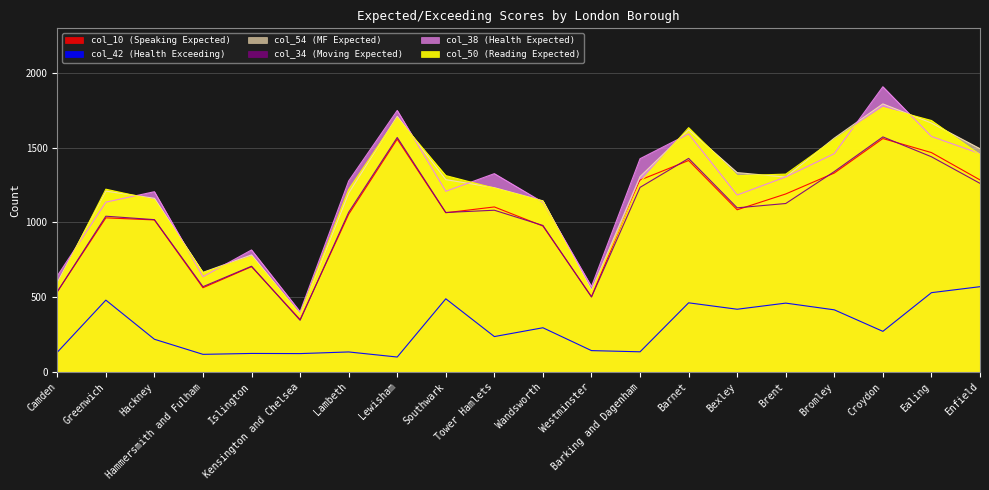

True or false: col_42 (Health Exceeding) and col_34 (Moving Expected) intersect in this chart.

False